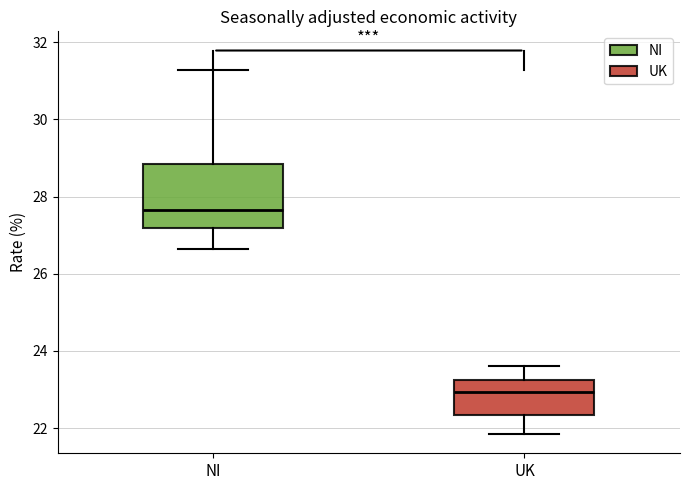

Reading left to right, read every box against the y-axis: the position of its median line, the range the box covers, and the ends of its whiskers. The values are not printed on the chart, so give them approximately, as read against the axis.

NI: median 27.6, box 27.2 to 28.8, whiskers 26.6 to 31.2
UK: median 23.0, box 22.4 to 23.2, whiskers 21.8 to 23.6